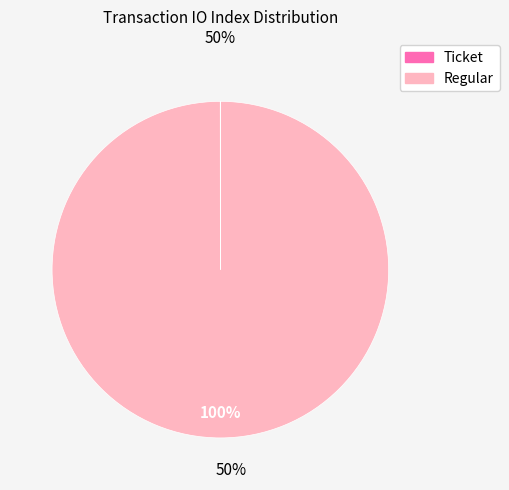

Is it true that Regular is 100% of the pie?

True